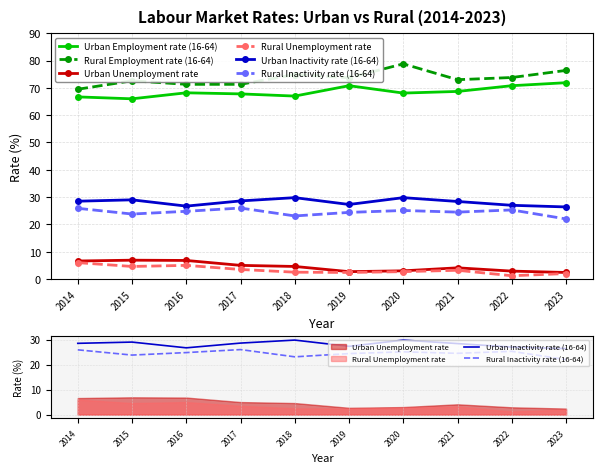

What is the difference between the highest and lowest values at 2015?

68.0